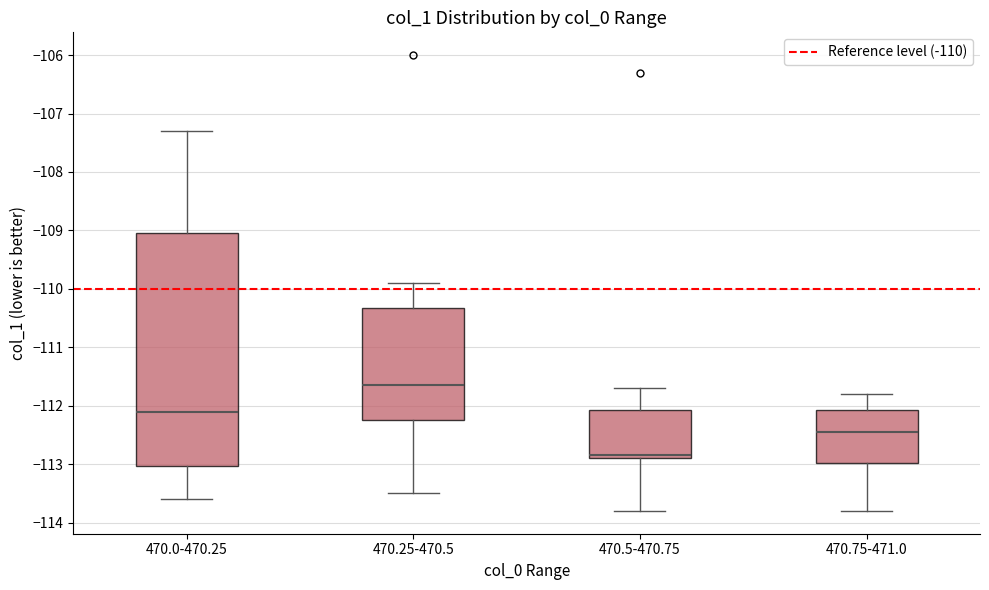

Which box's median line is the highest?

470.25-470.5